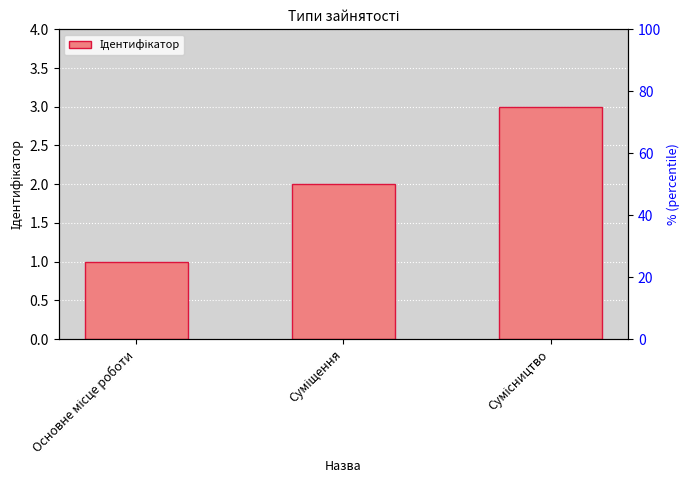

Are the bars horizontal?

No